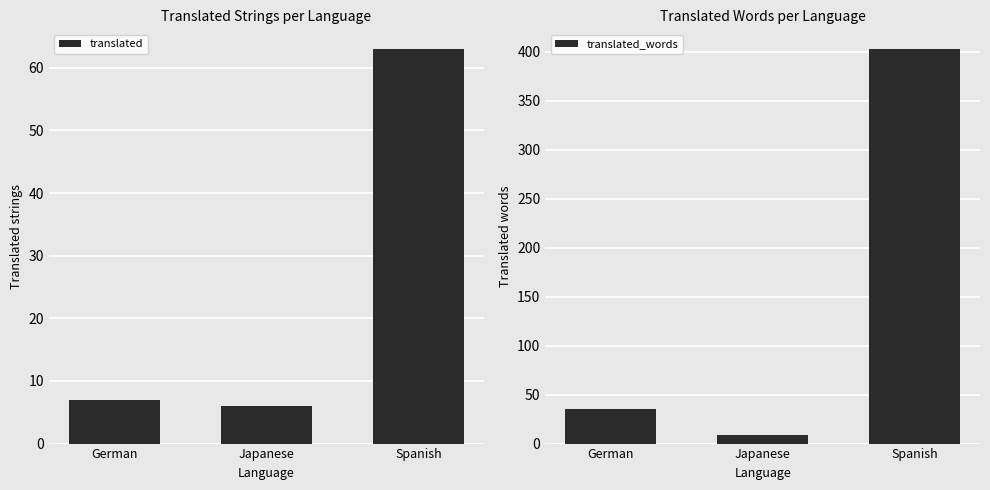

What is the lowest value of the translated series?

6